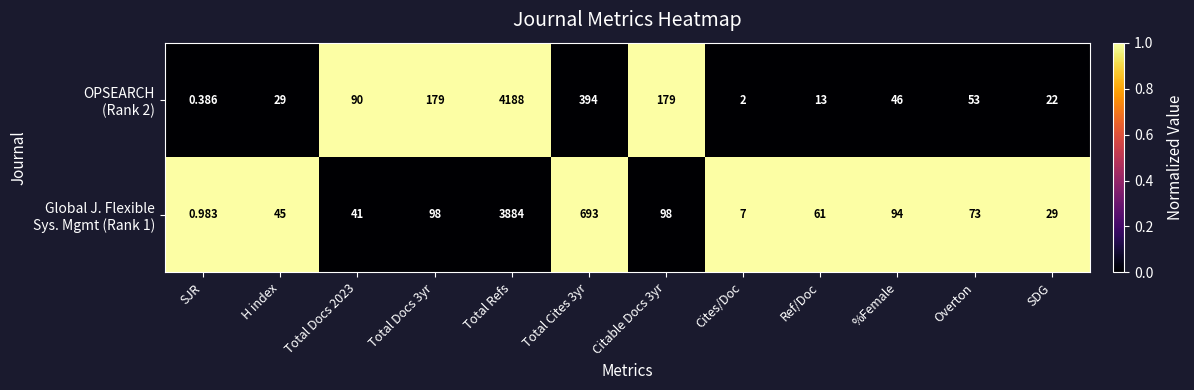

Which label corresponds to the largest value in the chart?

Total Refs